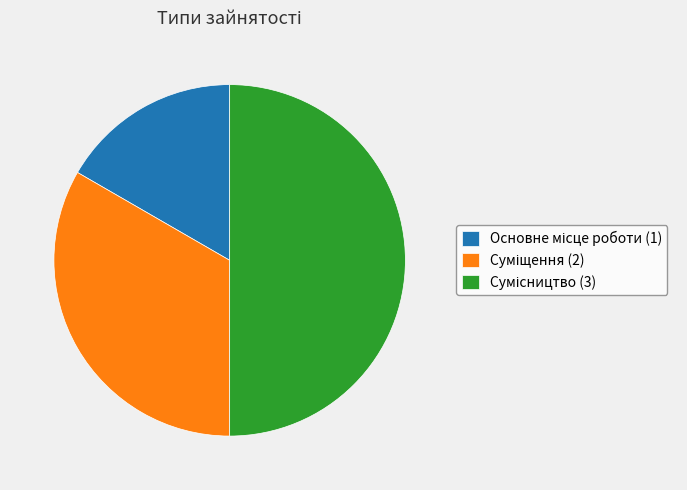

Is it true that Суміщення is 20% of the pie?

False